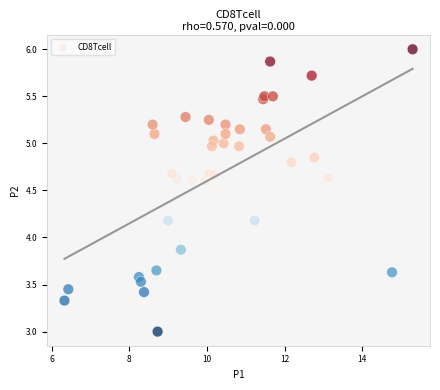

What Y value in the scatter plot is closest to 4?

3.9